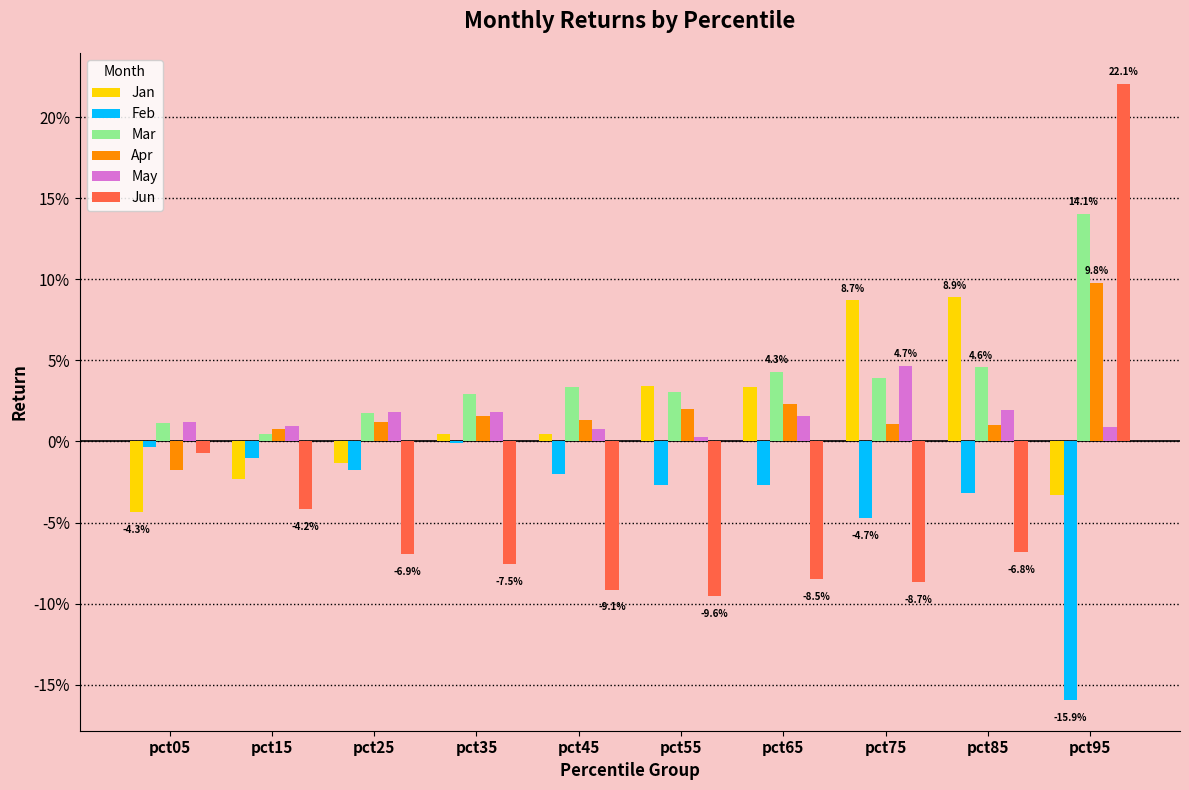

What are all the series names shown in the legend?

Jan, Feb, Mar, Apr, May, Jun